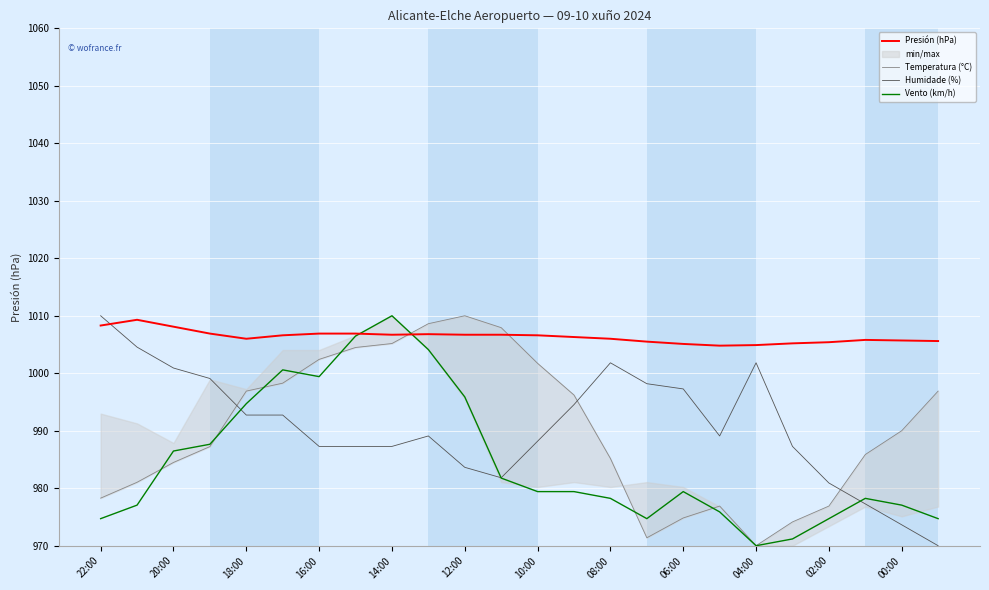

Does the chart display data point markers on the line(s)?

No